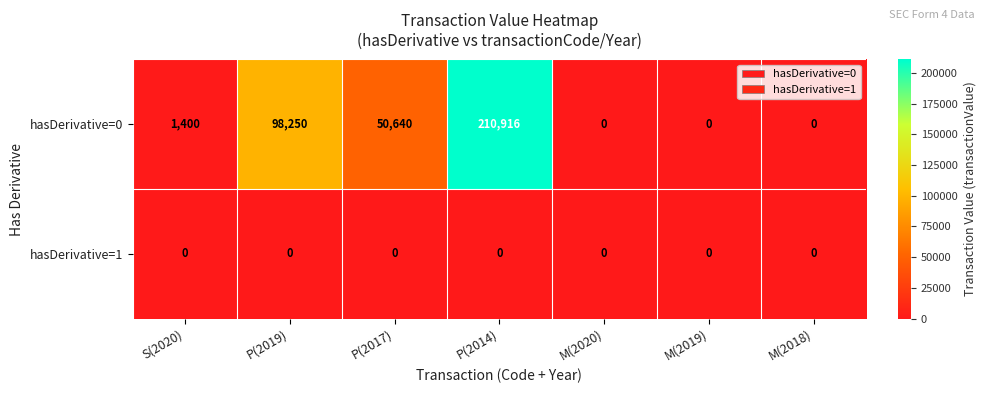

List the series in order of their peak value, lowest first.

hasDerivative=1, hasDerivative=0